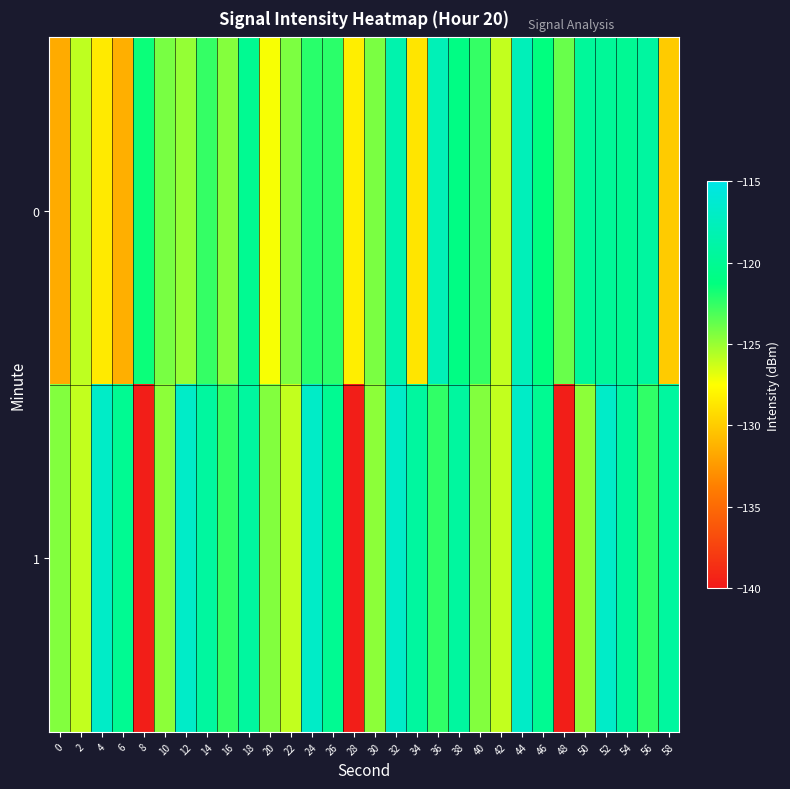

Which label corresponds to the largest value in the chart?

12